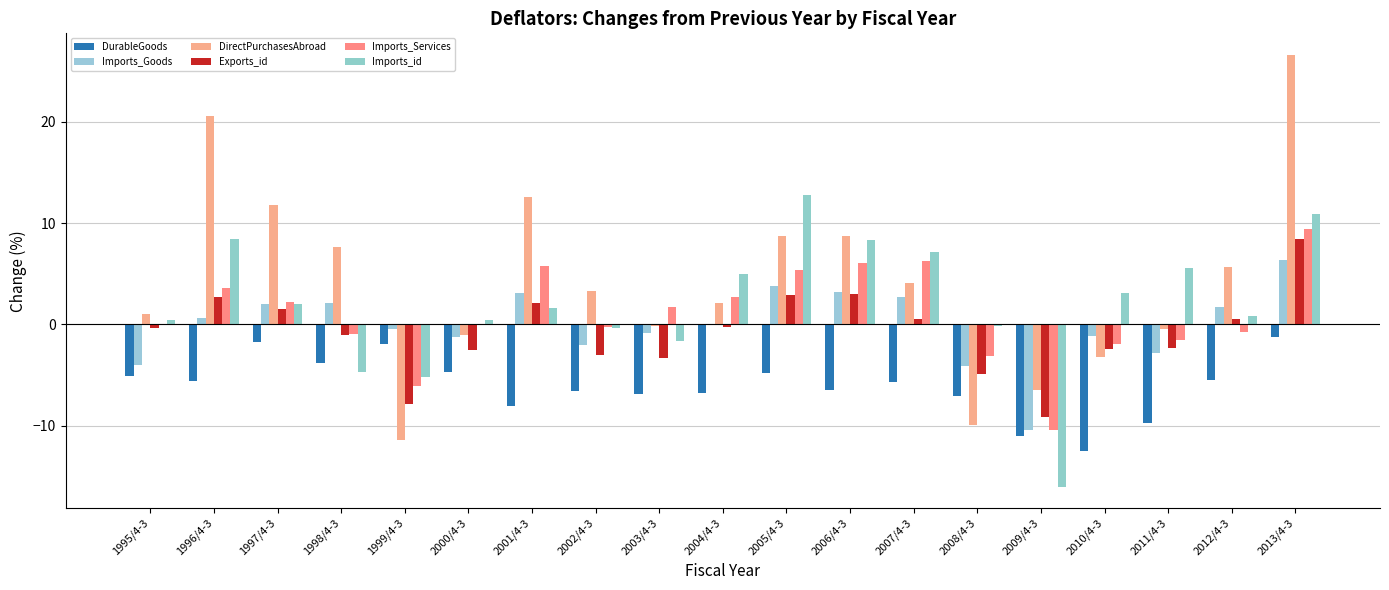

How many data points in Imports_id are above 1?

10